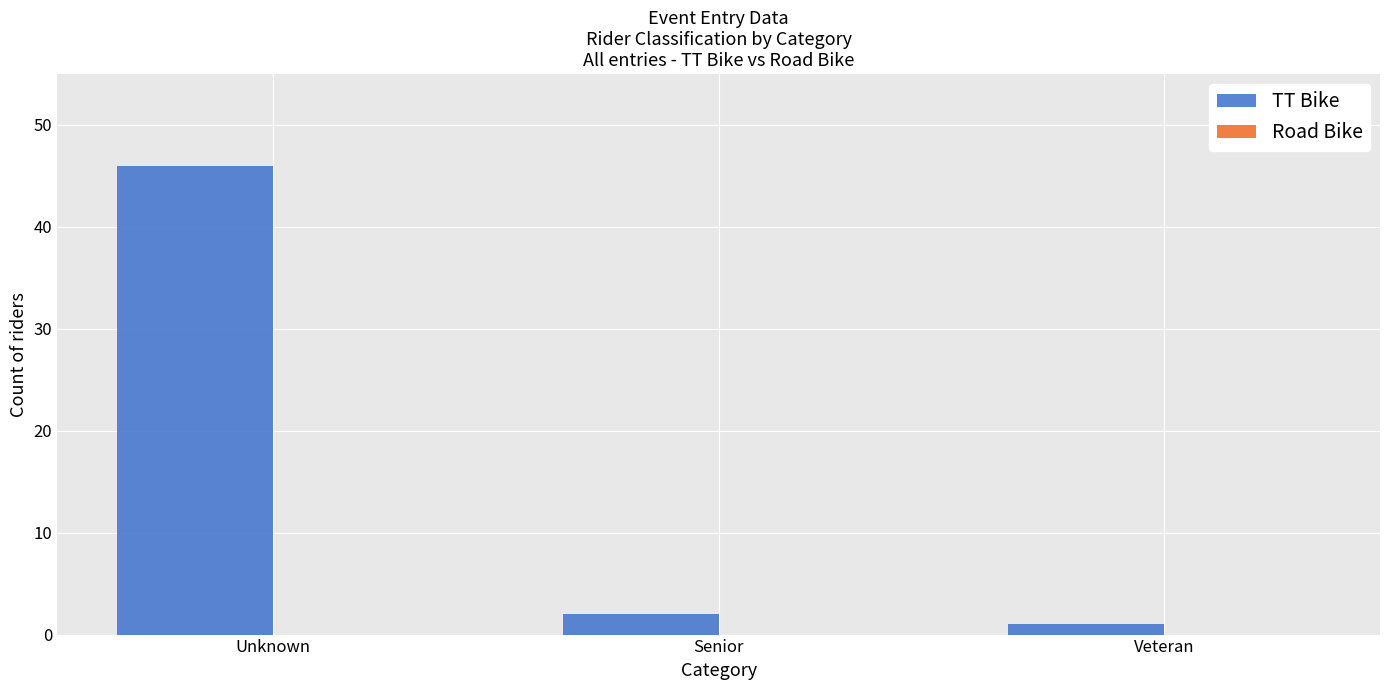

Reading left to right, what are all the values shown in this chart?

46	2	1